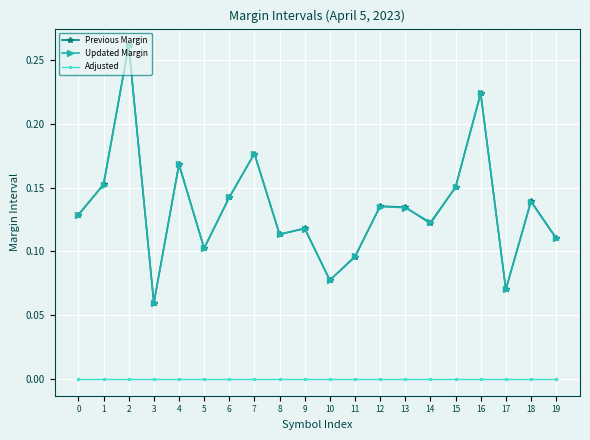

In Previous Margin, how many points are higher than both neighbors (excluding endpoints)?

7